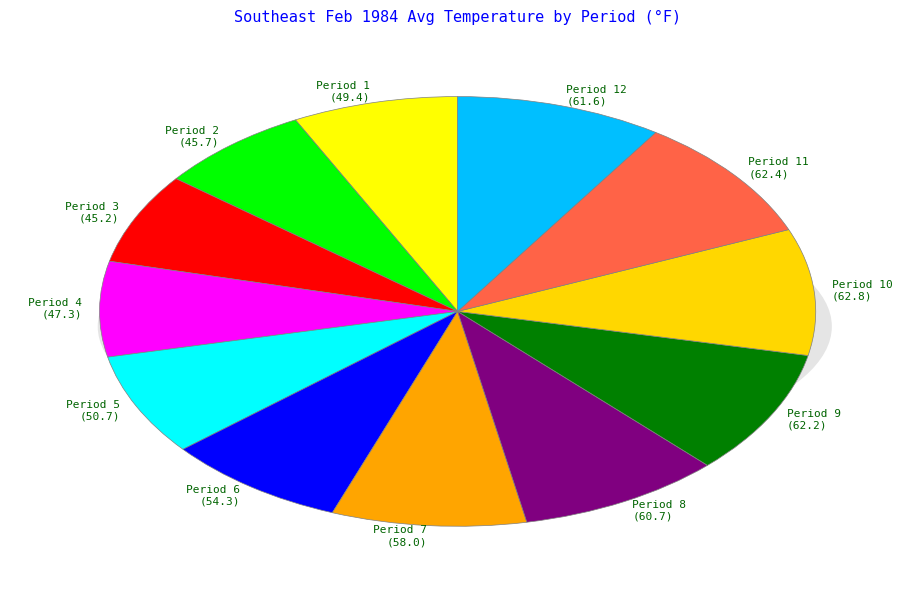

Does Period 6 represent more than half of the total?

No